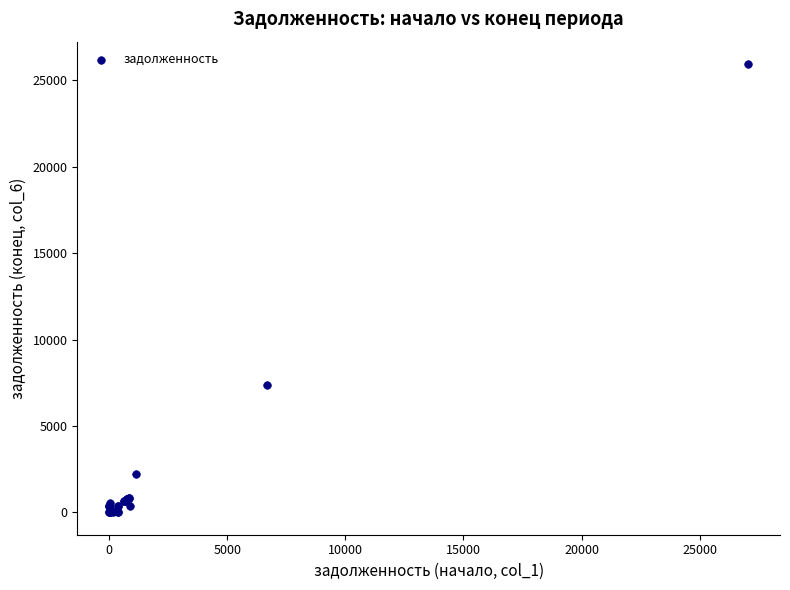

What Y value in the scatter plot is closest to 12973?

7360.7